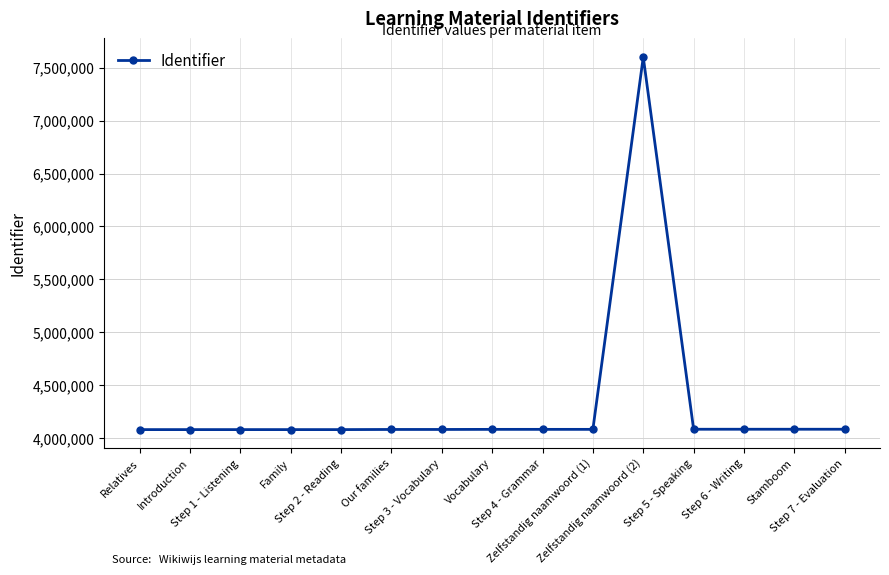

What is the difference between the maximum and minimum values?

3522405